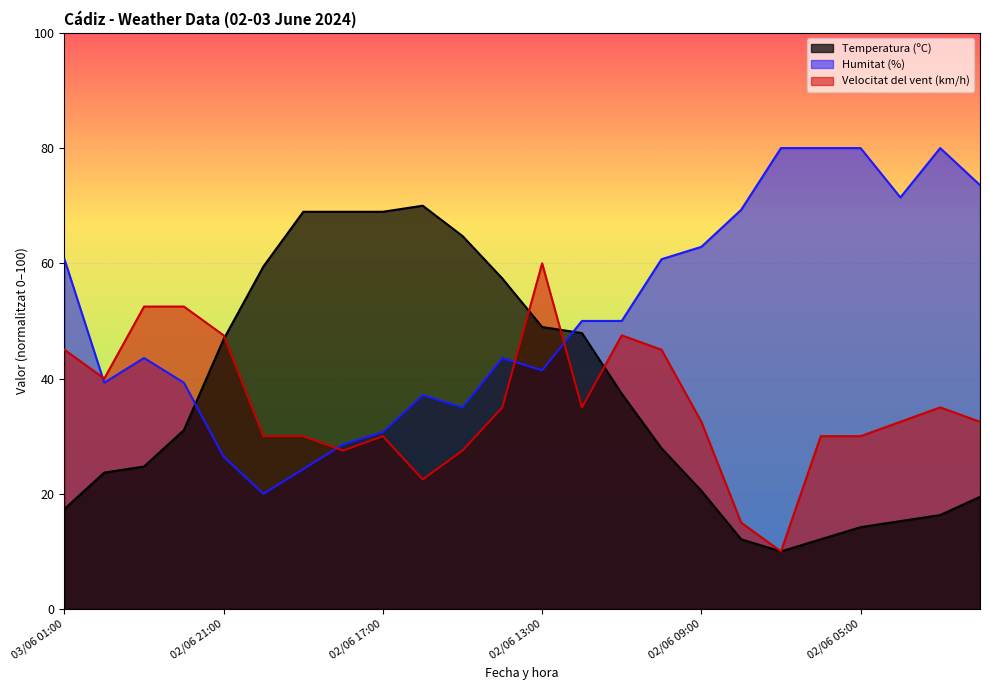

What is the spread (max minus min) of values at 02/06 14:00?

22.4